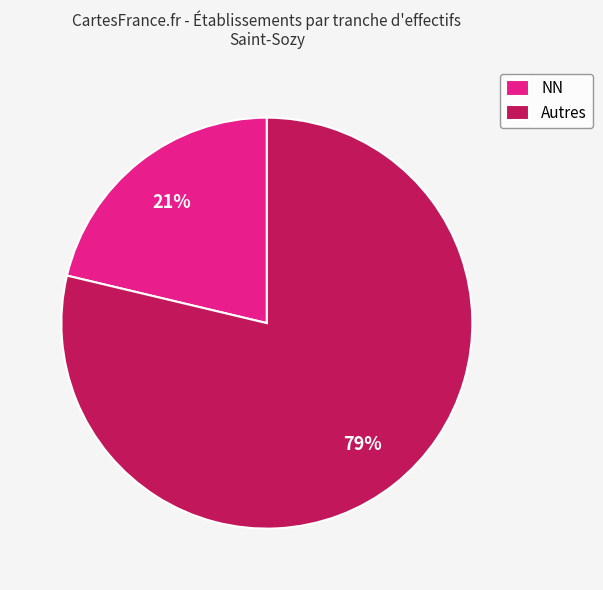

How many segments does this pie chart have?

2